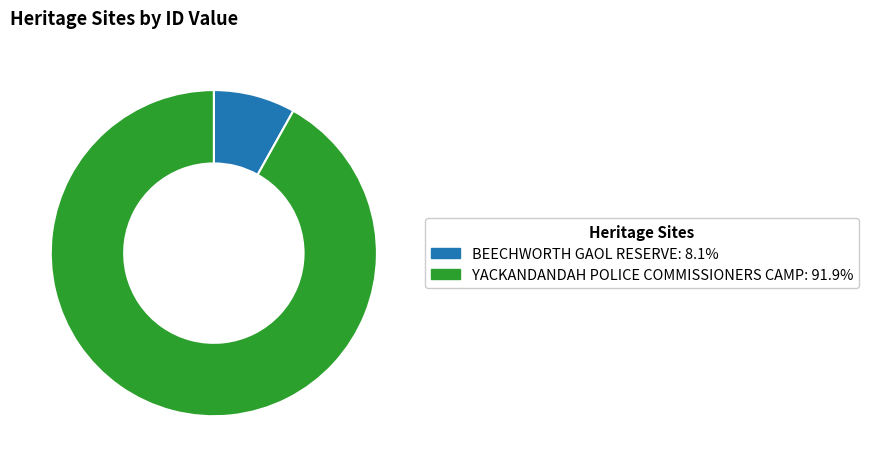

What is the smallest slice in the pie chart?

BEECHWORTH GAOL RESERVE